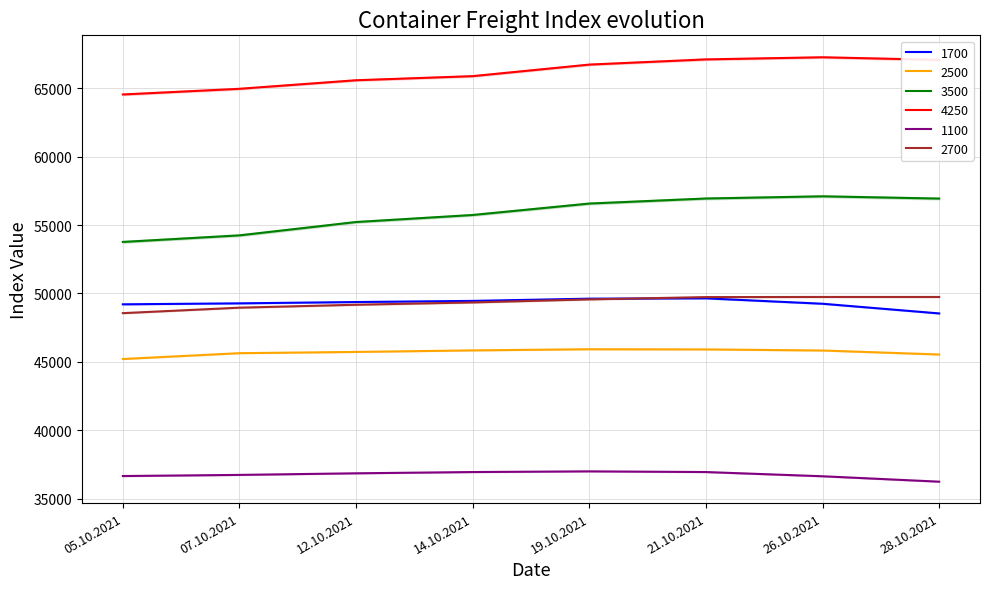

At which label does 1700 reach its minimum?

28.10.2021